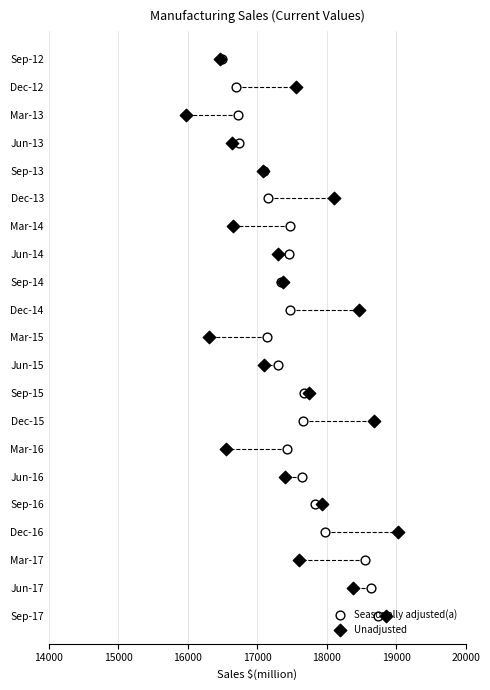

Is the value of Seasonally adjusted(a) at 7 greater than the value of Unadjusted at 19?

No